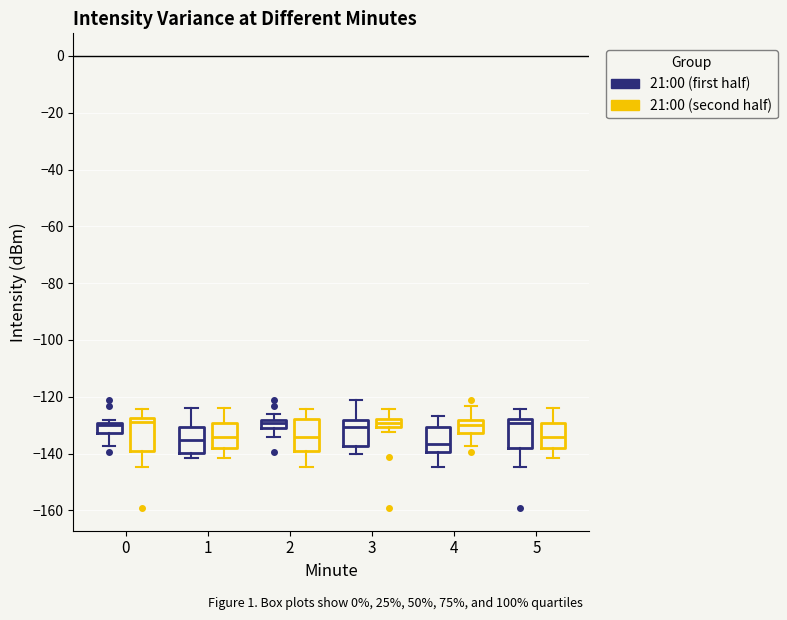

Where does the lower whisker of the box for 0 (21:00 (first half)) end on the y-axis? The values are not printed on the chart, so give them approximately, as read against the axis.

-138